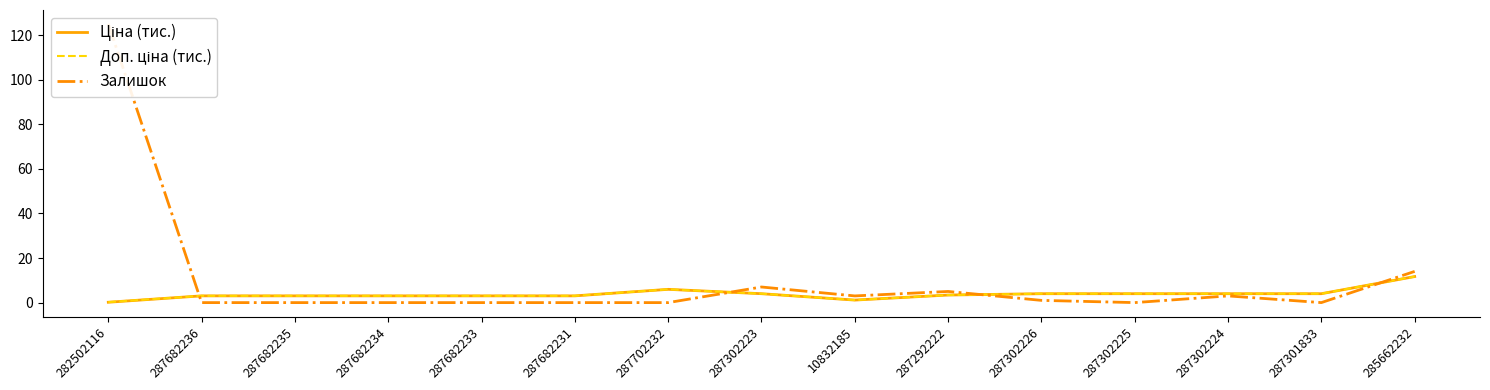

What is the average value of the Залишок series?

10.5